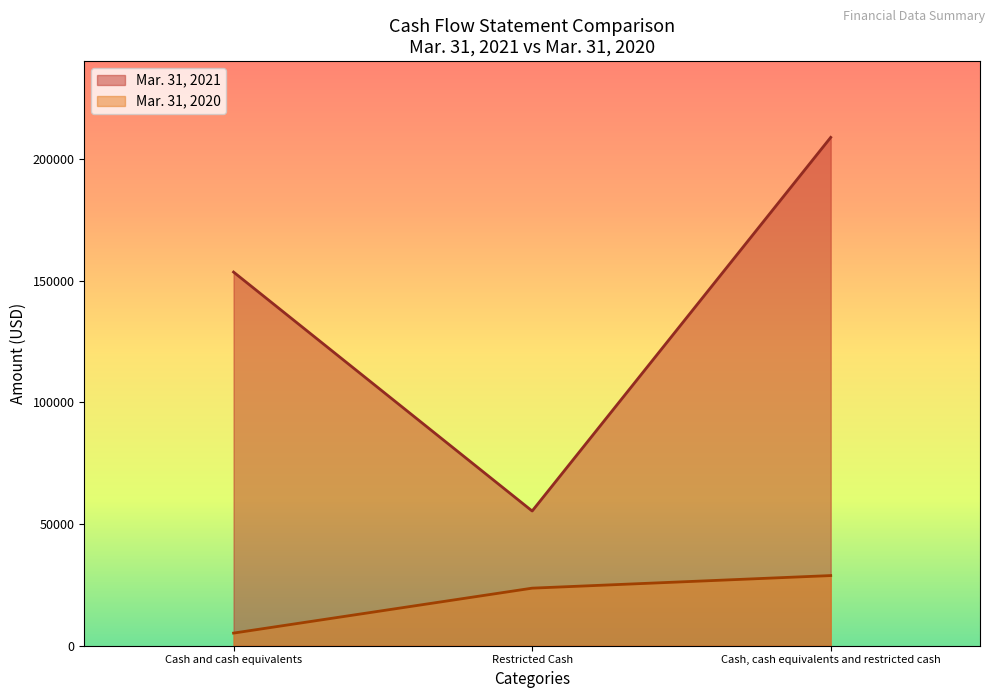

Reading left to right, list all the values displayed in this chart.

Mar. 31, 2021: 153566	55356	208922
Mar. 31, 2020: 5179	23645	28824